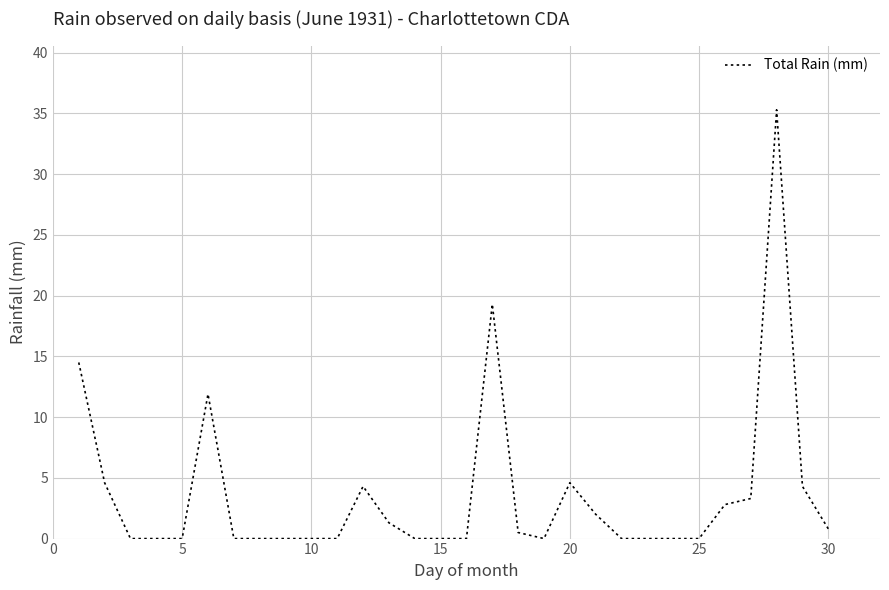

What is the greatest value displayed?

35.3